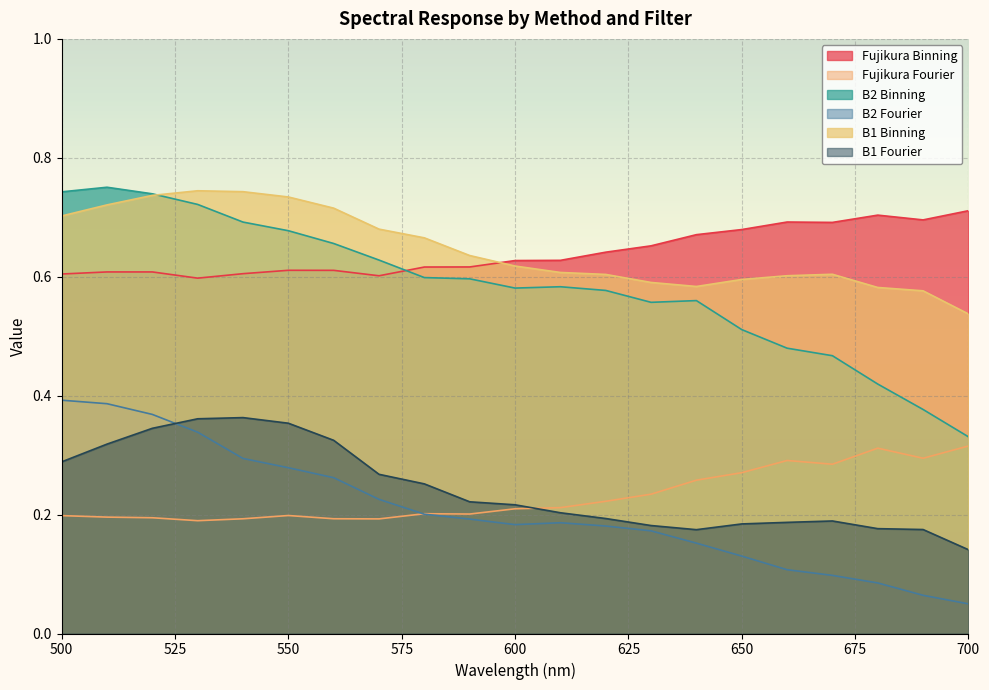

Which series has the largest total across all categories?

B1 Binning